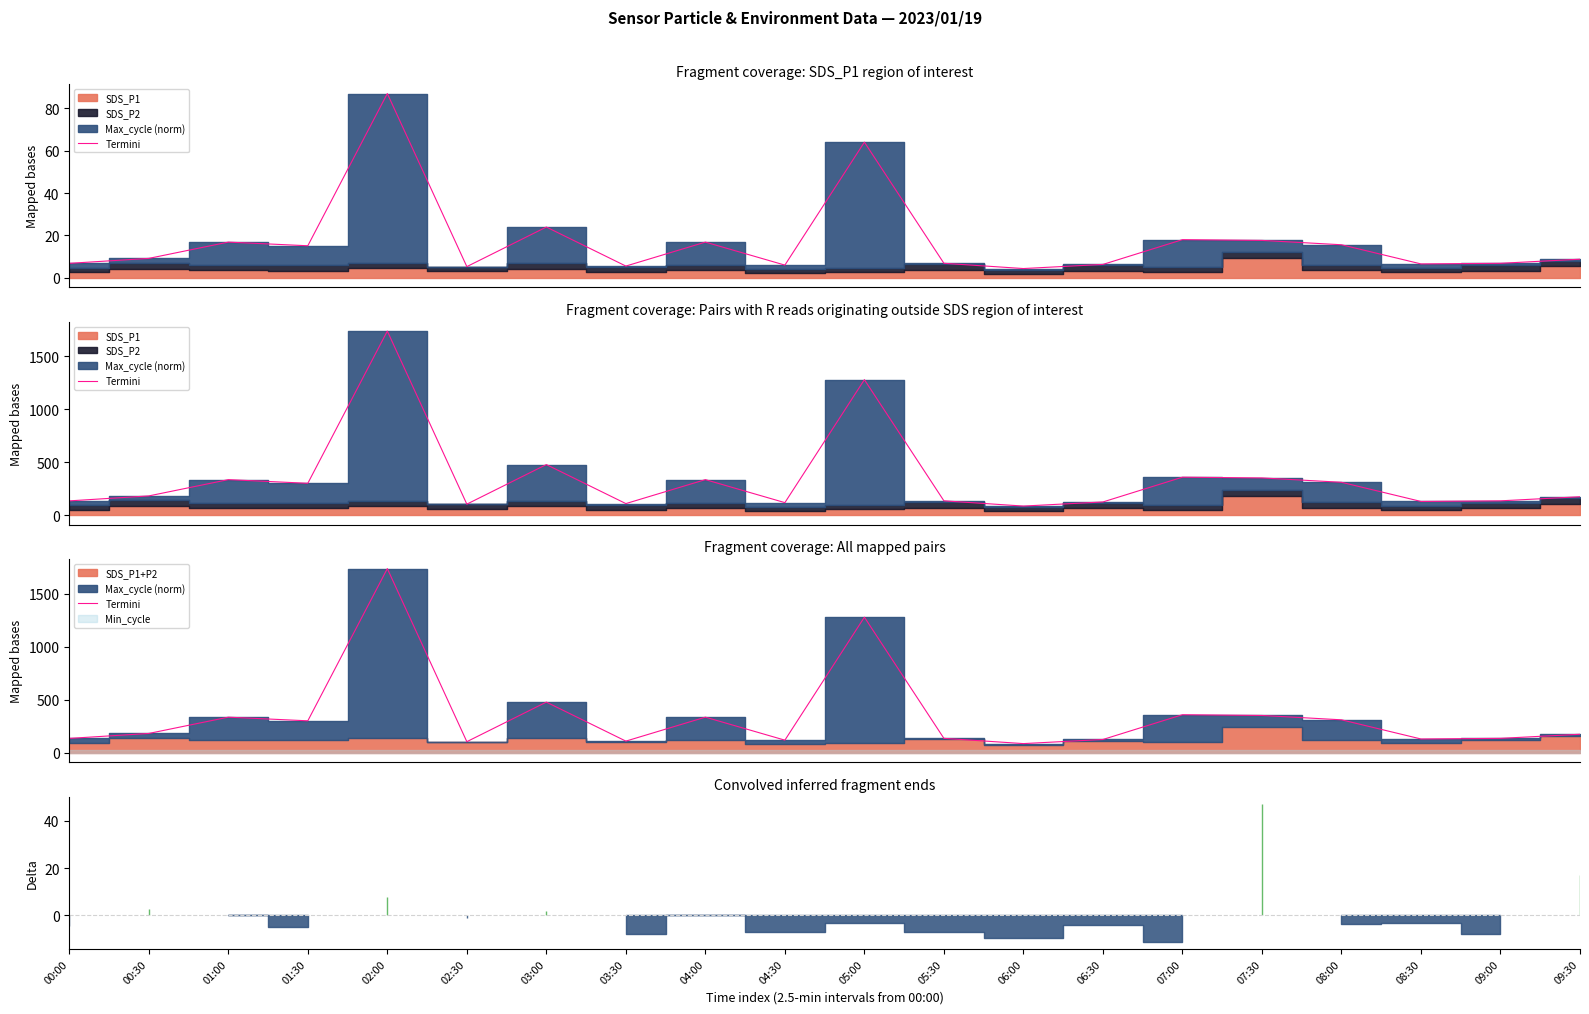

Where is the data nearest to the value 913?

05:00